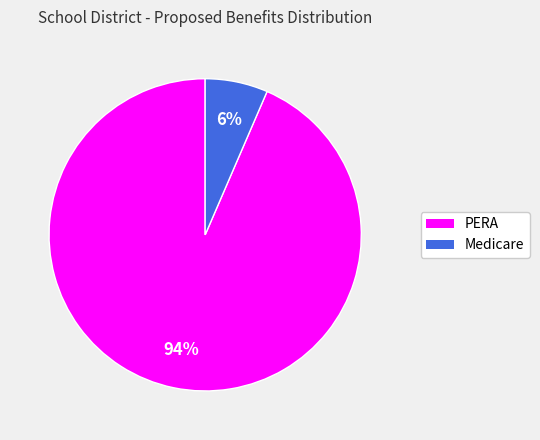

What percentage is the PERA slice, to the nearest percent?

94%